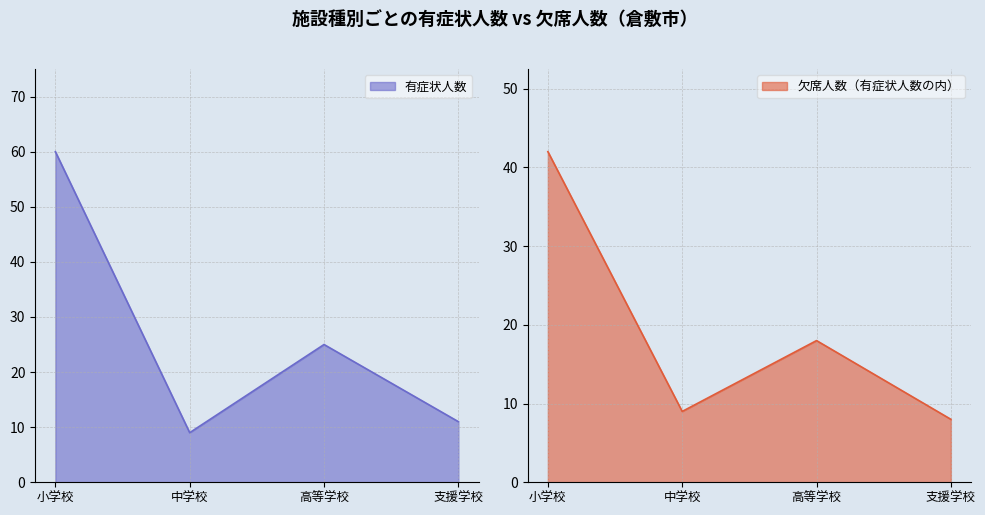

What are all the series names shown in the legend?

有症状人数, 欠席人数（有症状人数の内）